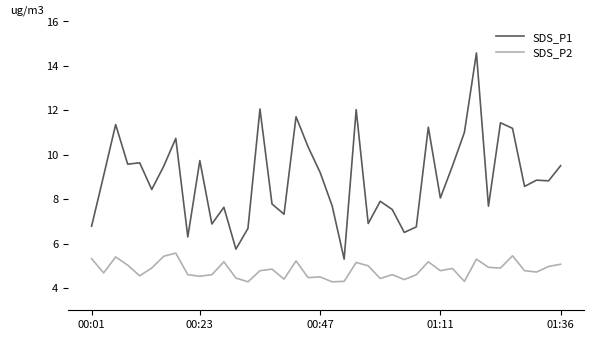

In SDS_P1, how many points are higher than both neighbors (excluding endpoints)?

13